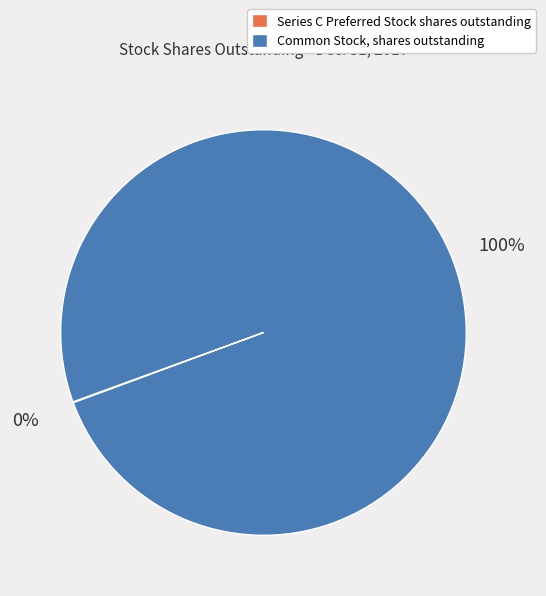

Which slice is the largest?

Common Stock, shares outstanding